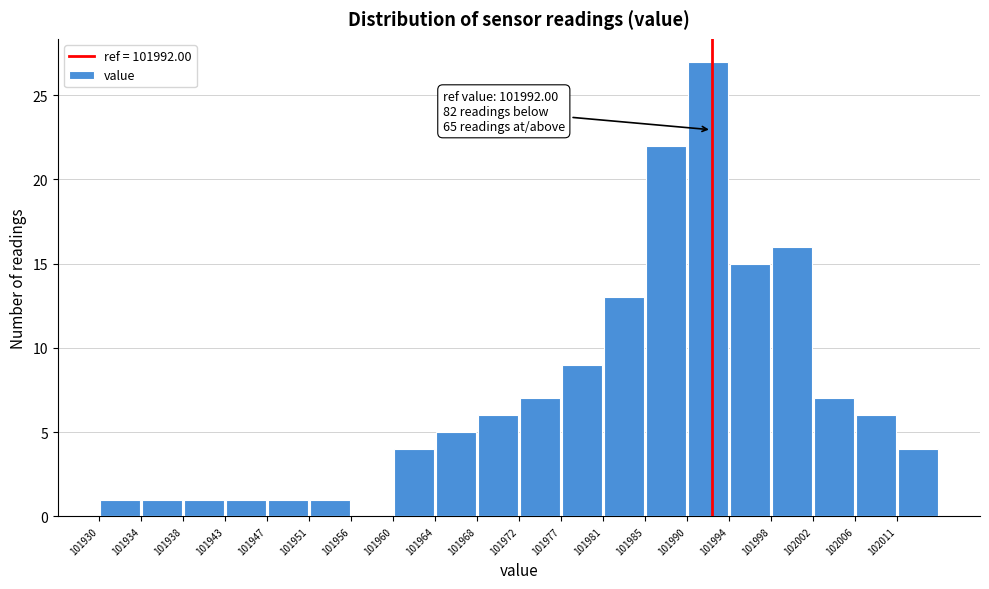

Which range on the x-axis has the tallest bar?

101989.50 to 101993.75